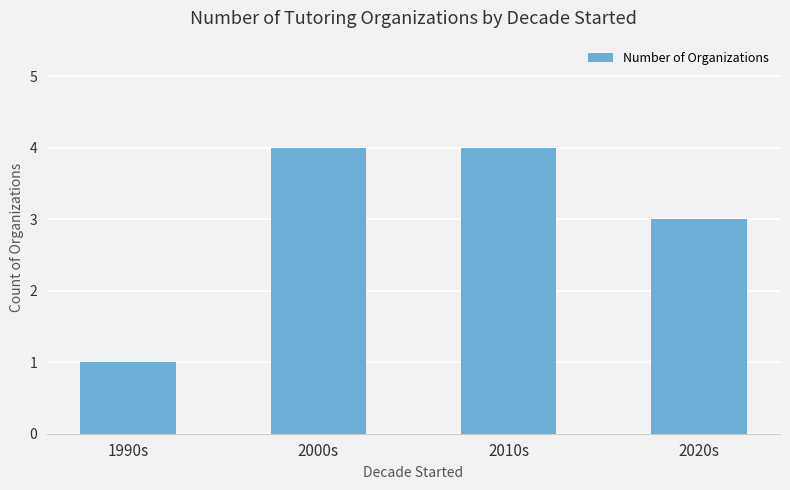

What is the greatest value displayed?

4